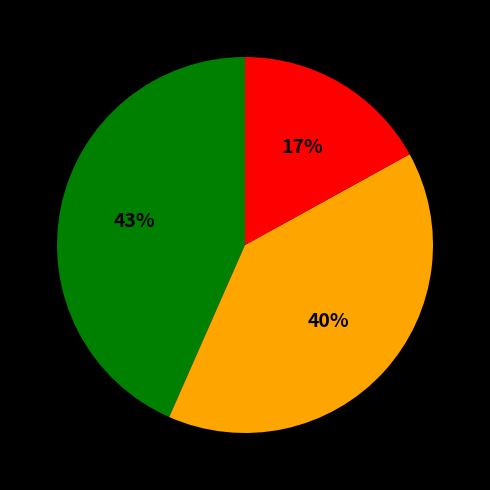

To the nearest percent, what is the difference between the largest and smallest slice percentages?

26%